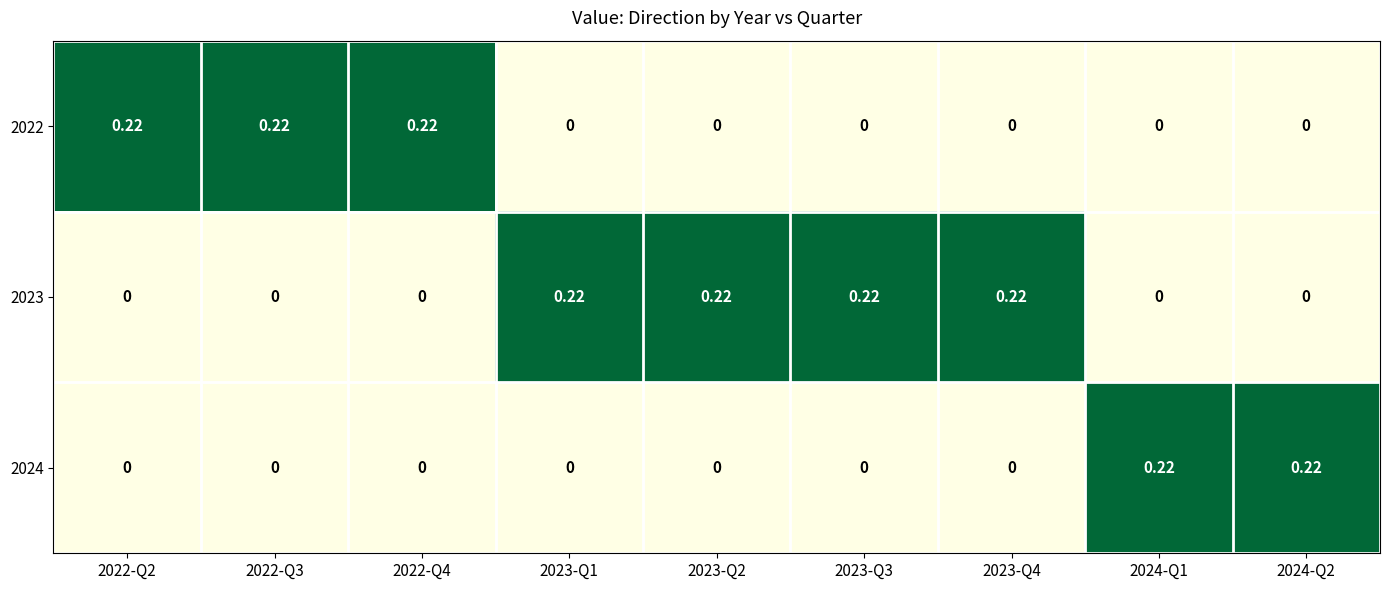

Is the value of 2022 at 2024-Q1 greater than the value of 2024 at 2024-Q1?

No